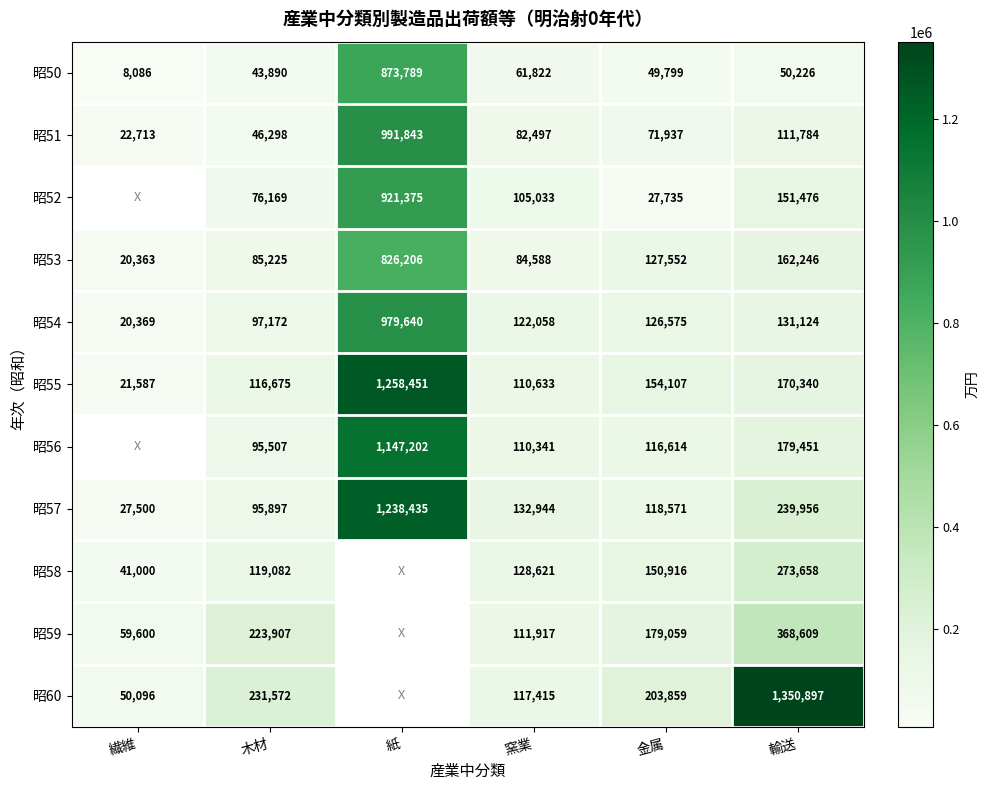

How many data points does each series have?

6